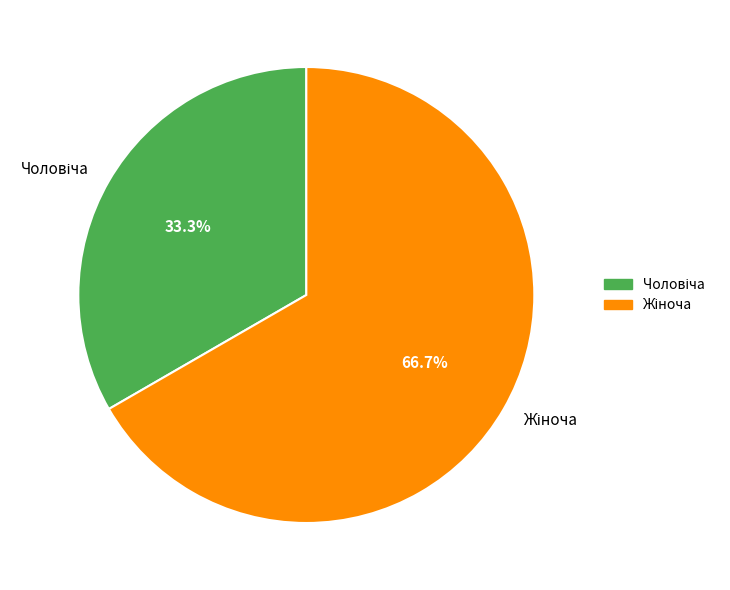

Does any single category account for the majority?

Yes